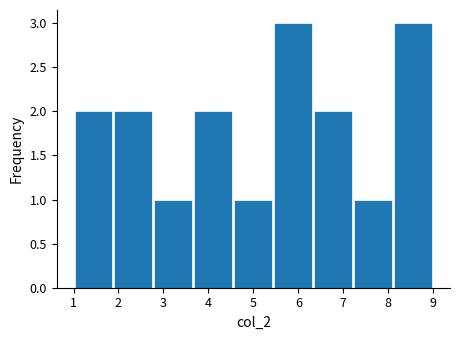

What is the height of the bar covering 3.7 to 4.6 on the x-axis? Neither the bar edges nor the heights are printed on the chart, so give them approximately, as read against the axes.

2